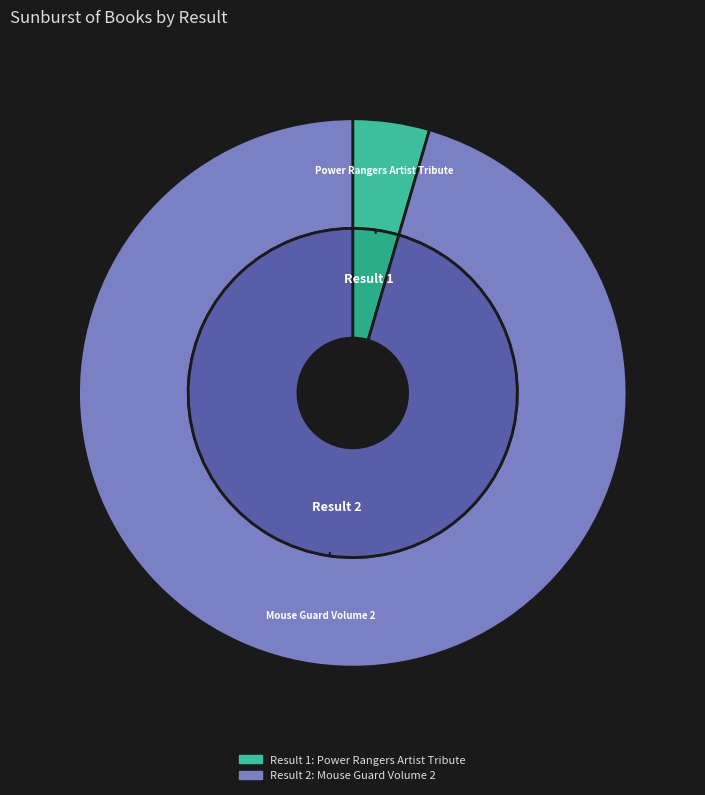

Count the number of slices in the pie.

2